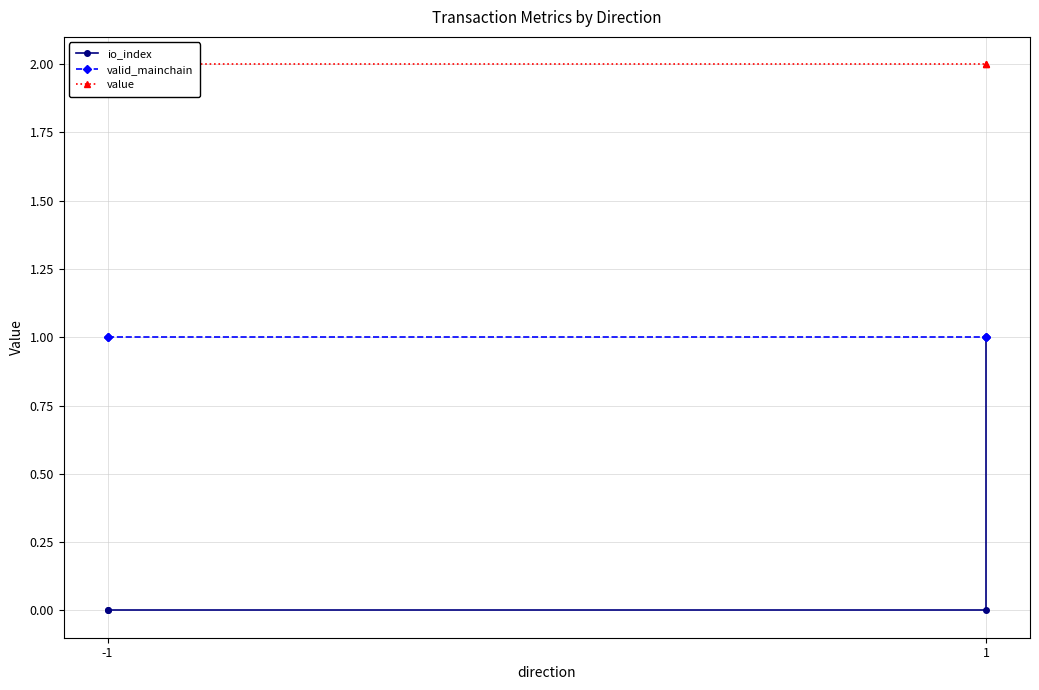

The value of value at 3 is 2.7. True or false?

False